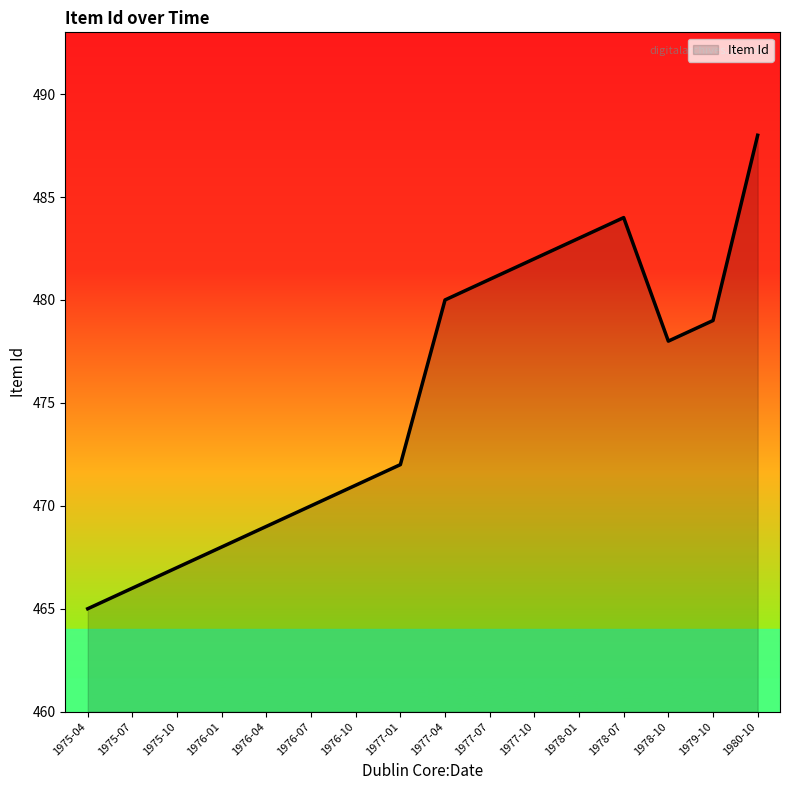

Rank the categories by value from highest to lowest.

1980-10, 1978-07, 1978-01, 1977-10, 1977-07, 1977-04, 1979-10, 1978-10, 1977-01, 1976-10, 1976-07, 1976-04, 1976-01, 1975-10, 1975-07, 1975-04